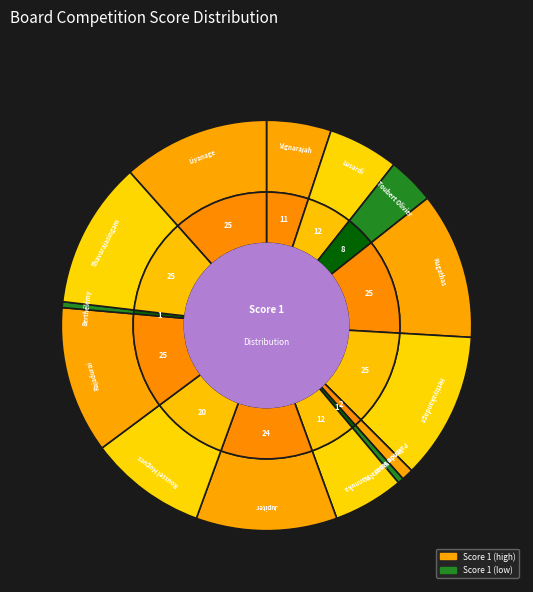

How many segments does this pie chart have?

14